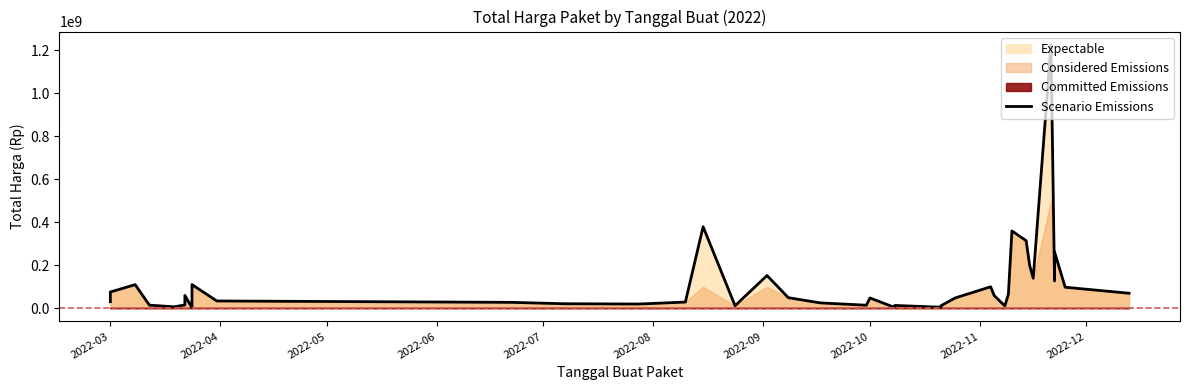

What is the label of the 34th point from the right?

2022-09